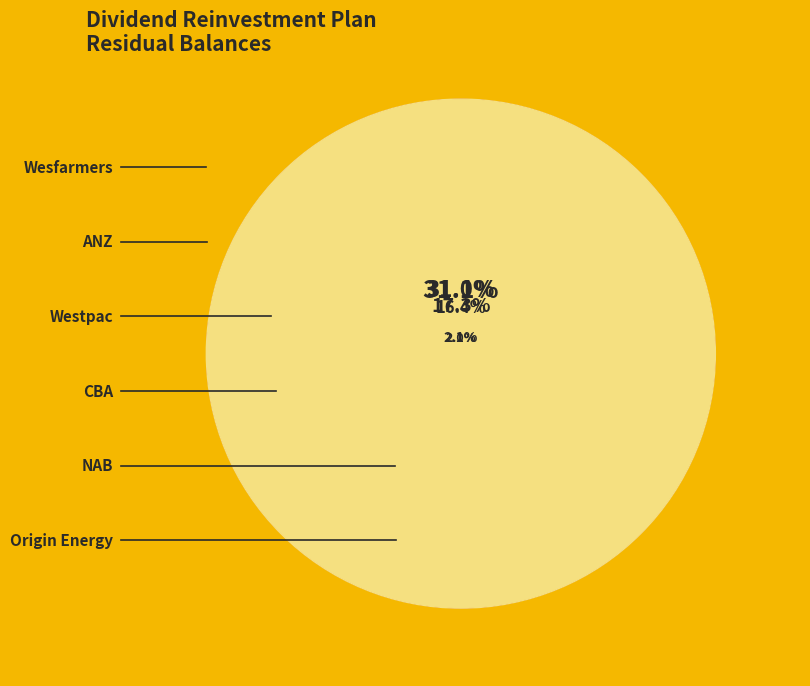

Is it true that CBA is 16% of the pie?

True